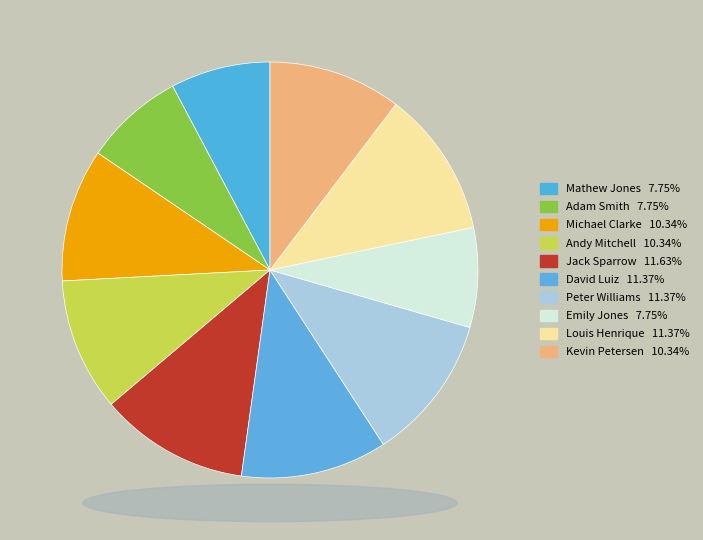

How many slices are in this pie chart?

10